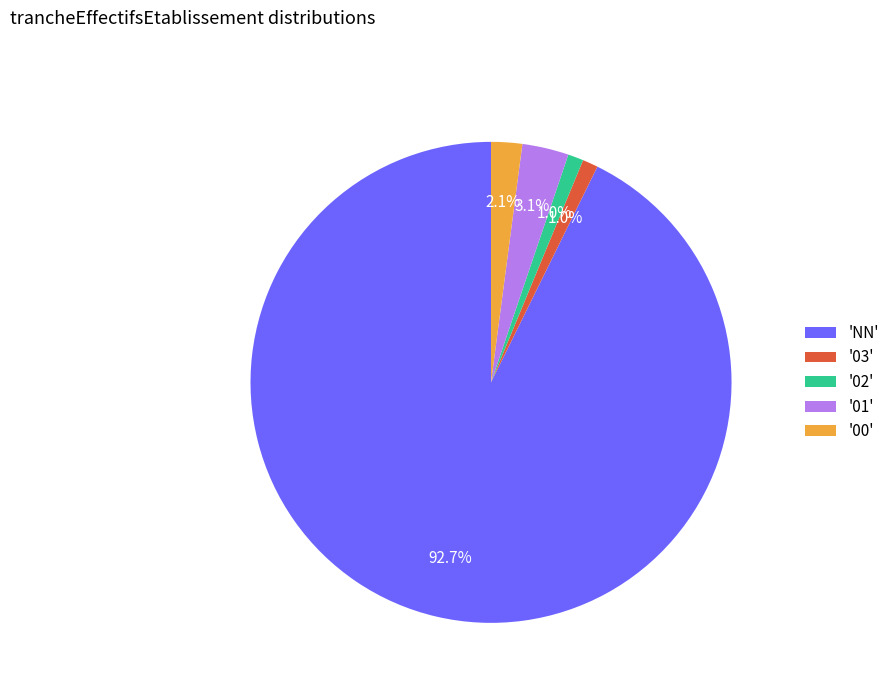

Which slice is the largest?

'NN'